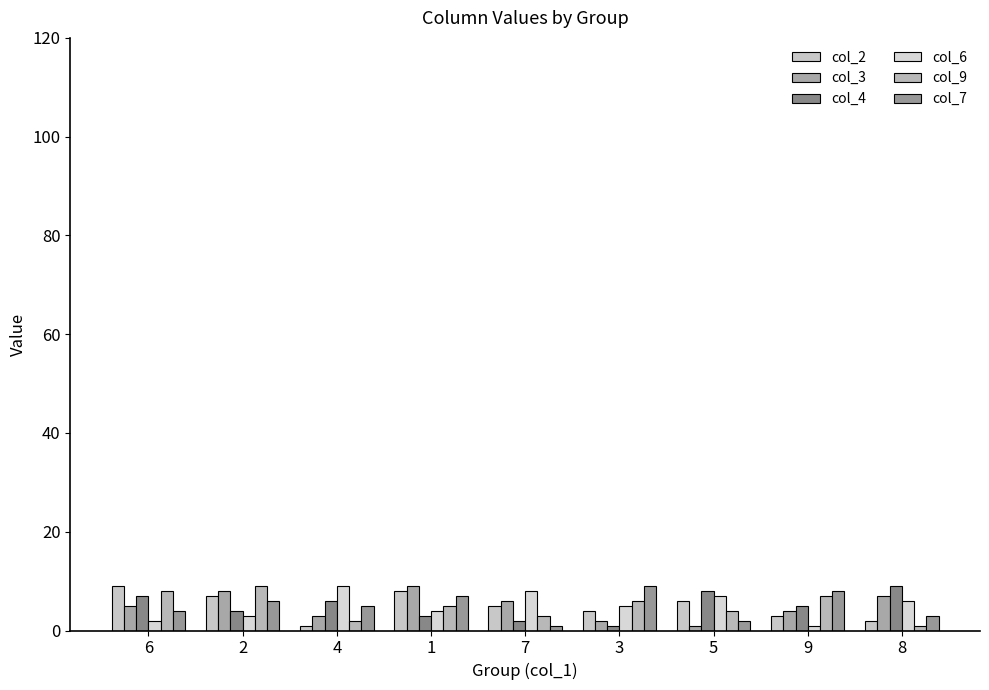

The value of col_7 at 7 is 1. True or false?

True